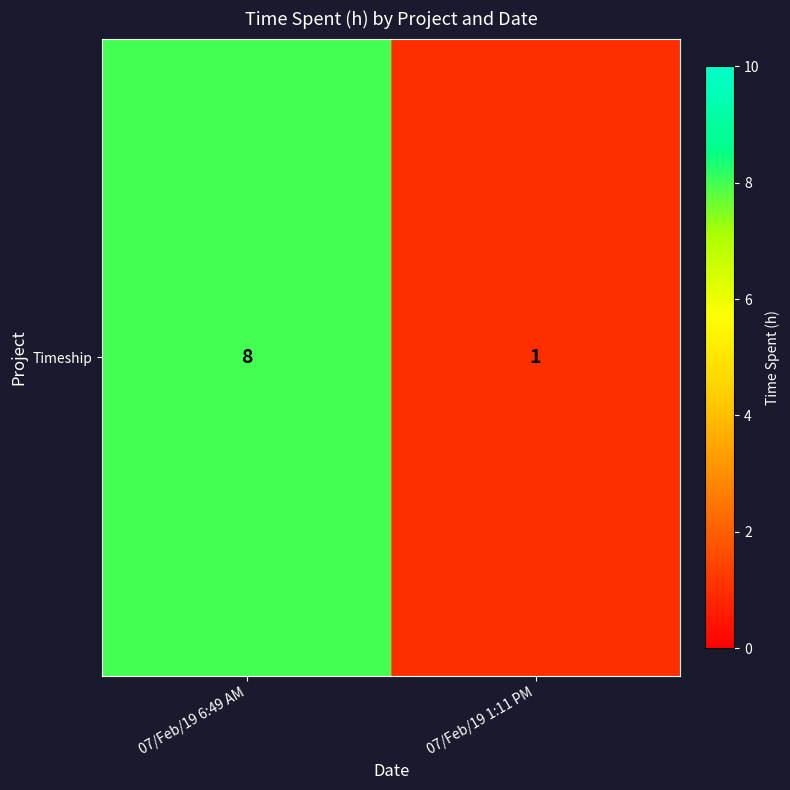

List the labels in order of value, largest first.

07/Feb/19 6:49 AM, 07/Feb/19 1:11 PM